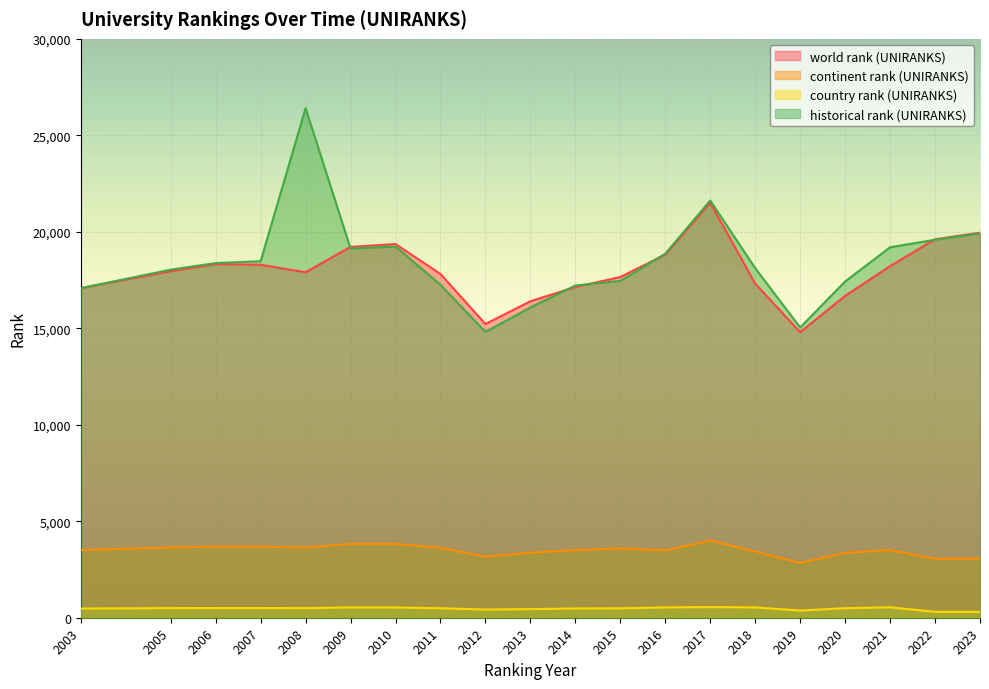

What is the difference between the highest and lowest values at 2015?

17170.0